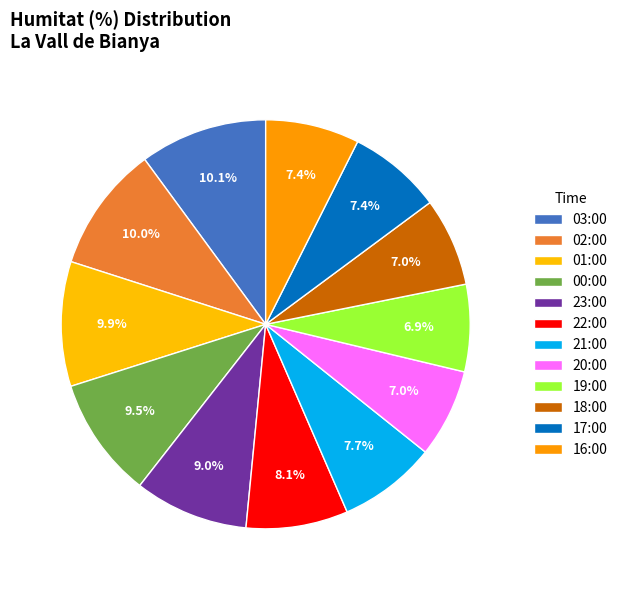

What is the smallest slice in the pie chart?

19:00